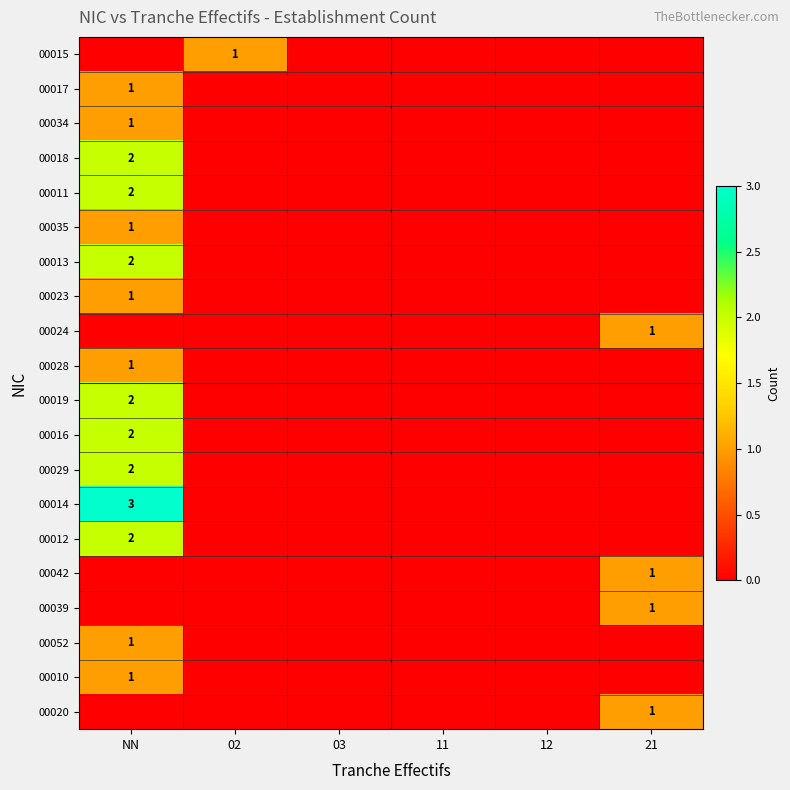

True or false: 00017 has a value of 1 at NN.

True